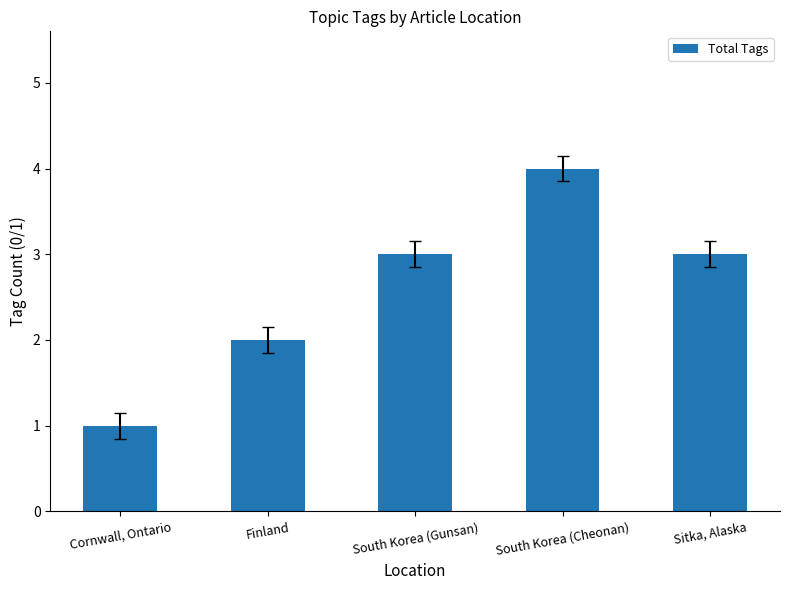

How many distinct data groups are displayed?

1